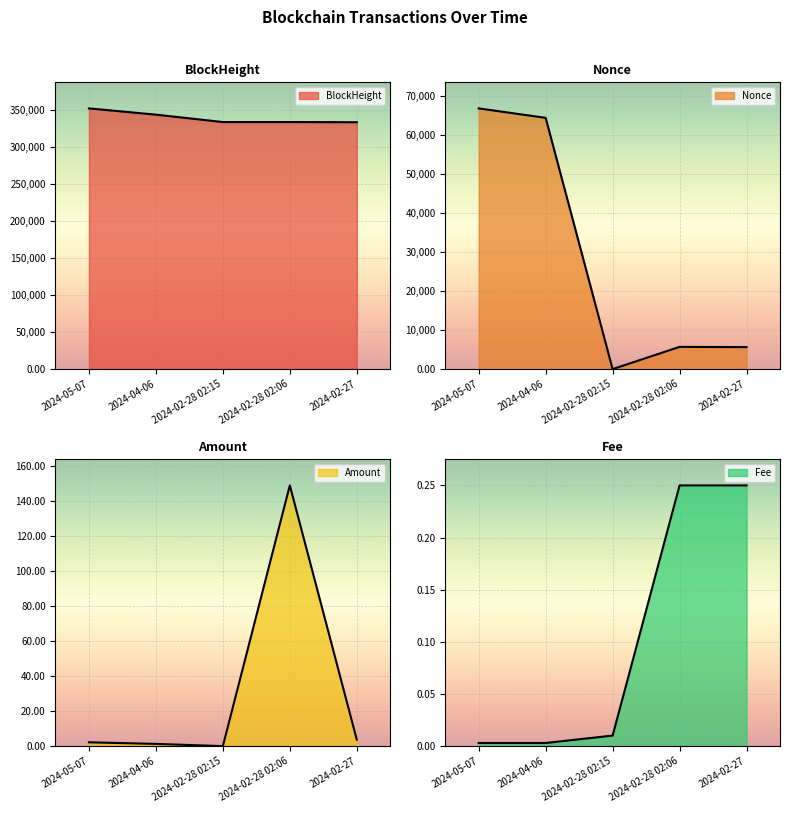

At which label does Nonce first exceed 5690?

2024-05-07